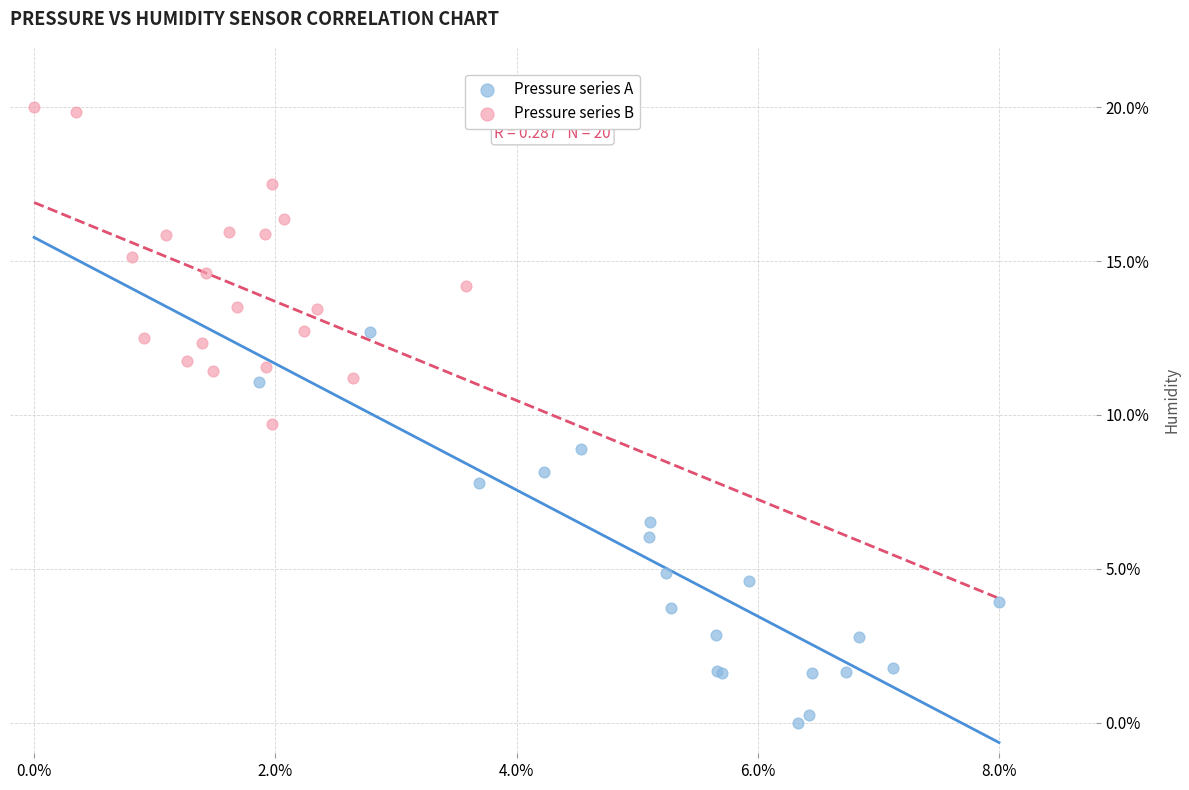

What are all the series names shown in the legend?

Pressure series A, Pressure series B